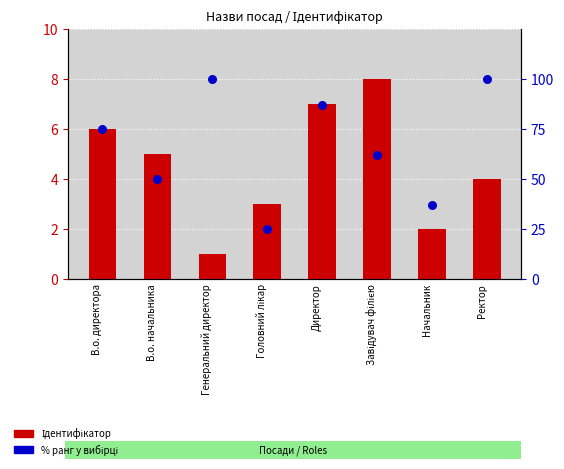

At which category is the sum across all series the highest?

Ректор